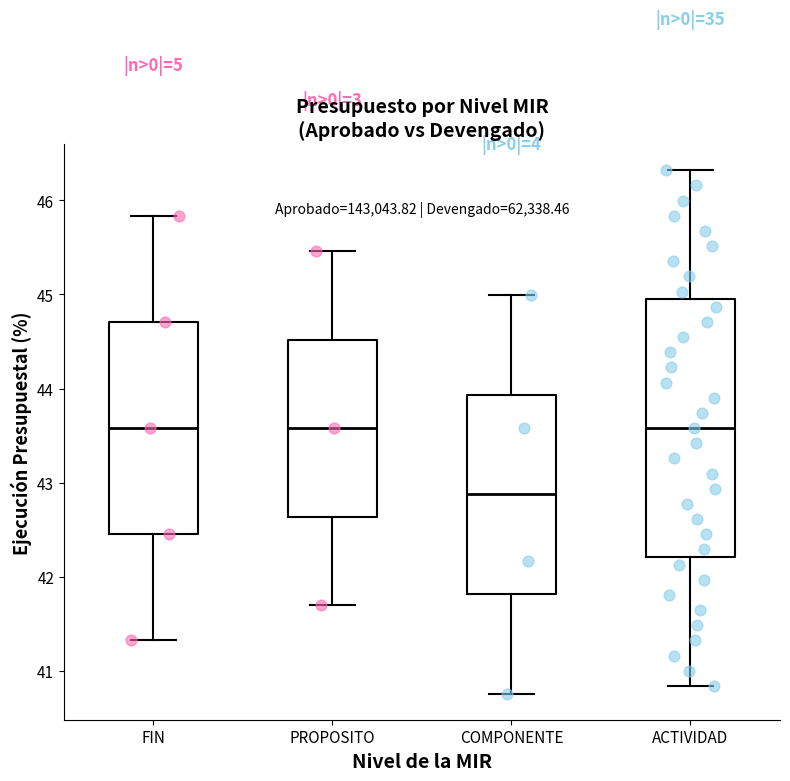

Comparing the boxes themselves (not the whiskers), which one is the tallest?

ACTIVIDAD